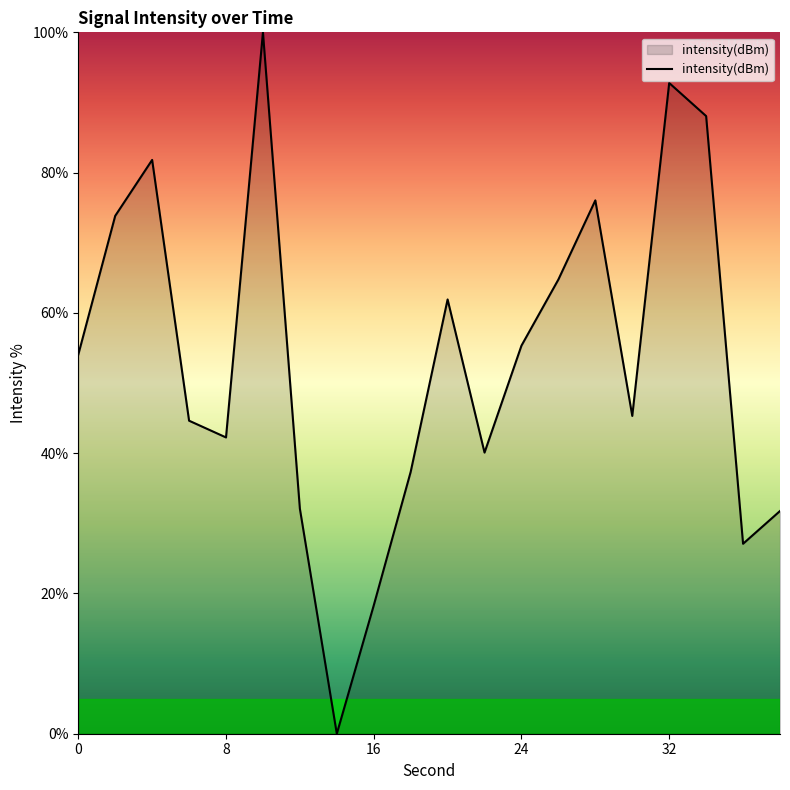

What is the greatest value displayed?

100.0